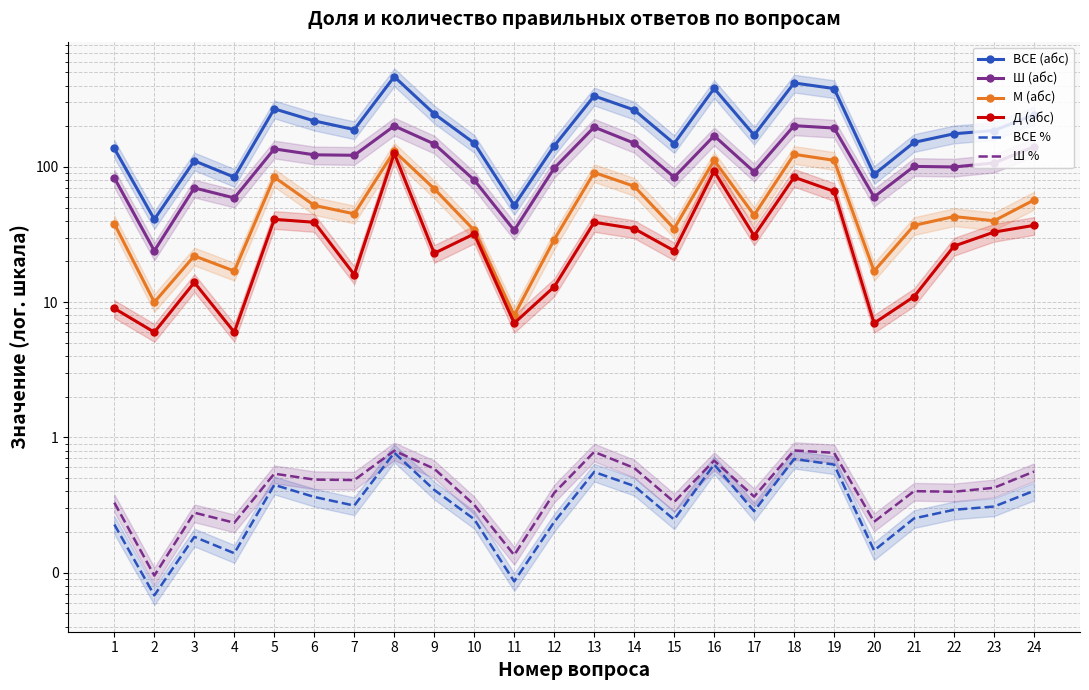

Where is the first local maximum for ВСЕ %?

3